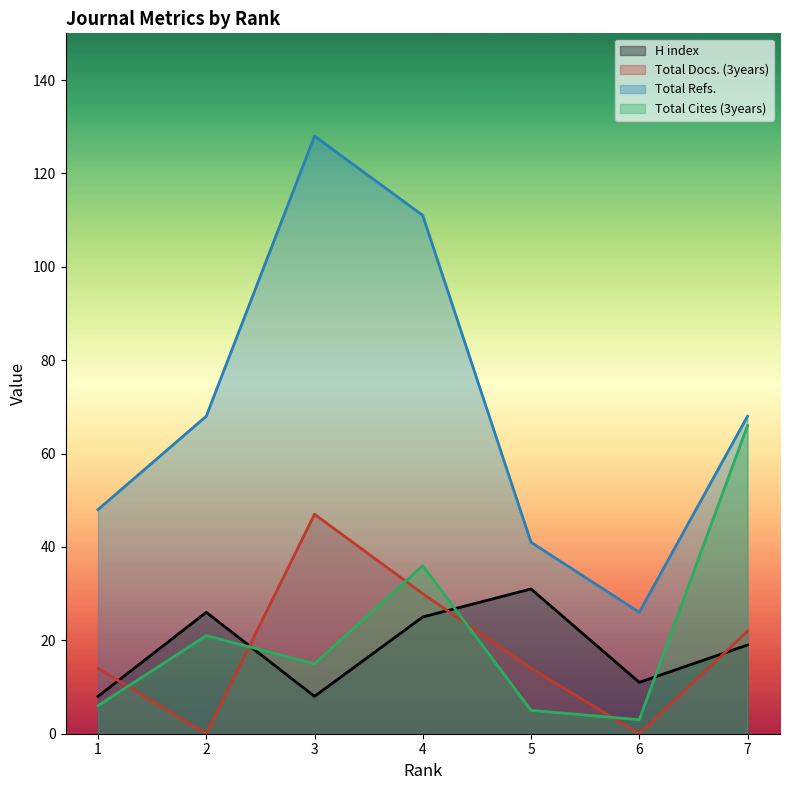

Reading right to left, what are all the values shown in this chart?

H index: 7=19	6=11	5=31	4=25	3=8	2=26	1=8
Total Docs. (3years): 7=22	6=0	5=14	4=30	3=47	2=0	1=14
Total Refs.: 7=68	6=26	5=41	4=111	3=128	2=68	1=48
Total Cites (3years): 7=66	6=3	5=5	4=36	3=15	2=21	1=6